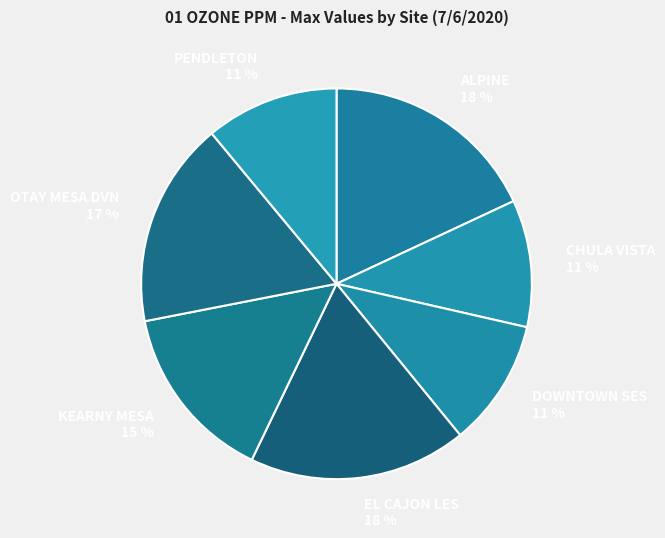

To the nearest percent, what portion does DOWNTOWN SES represent?

11%